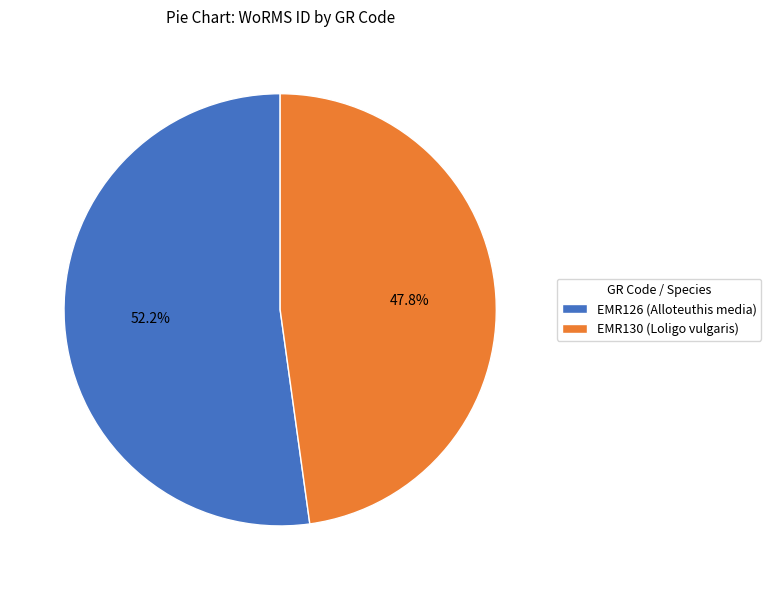

The EMR130 (Loligo vulgaris) slice represents 62% of the pie. True or false?

False